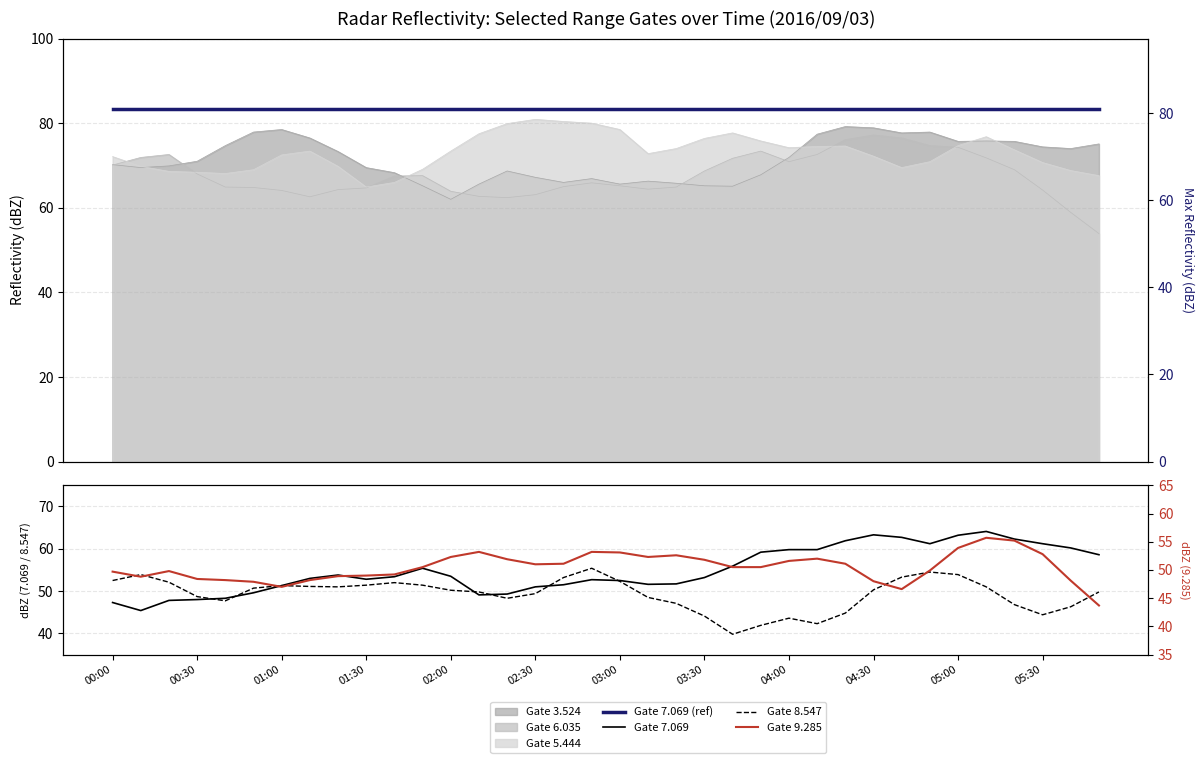

The Gate 7.069 (ref) series shows 36.6 at 13. True or false?

False